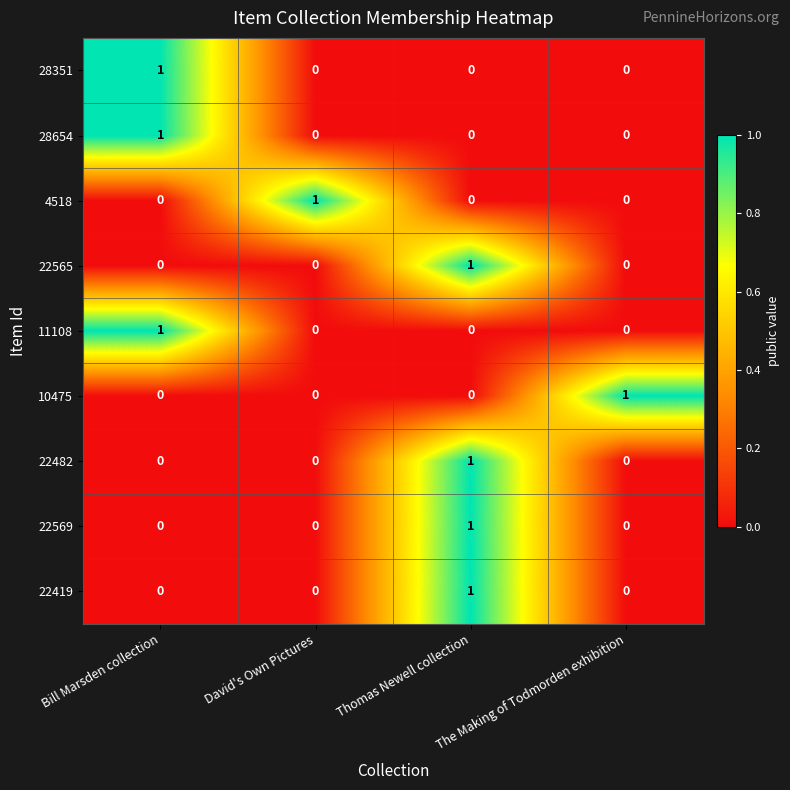

At which label does 28654 reach its peak?

Bill Marsden collection